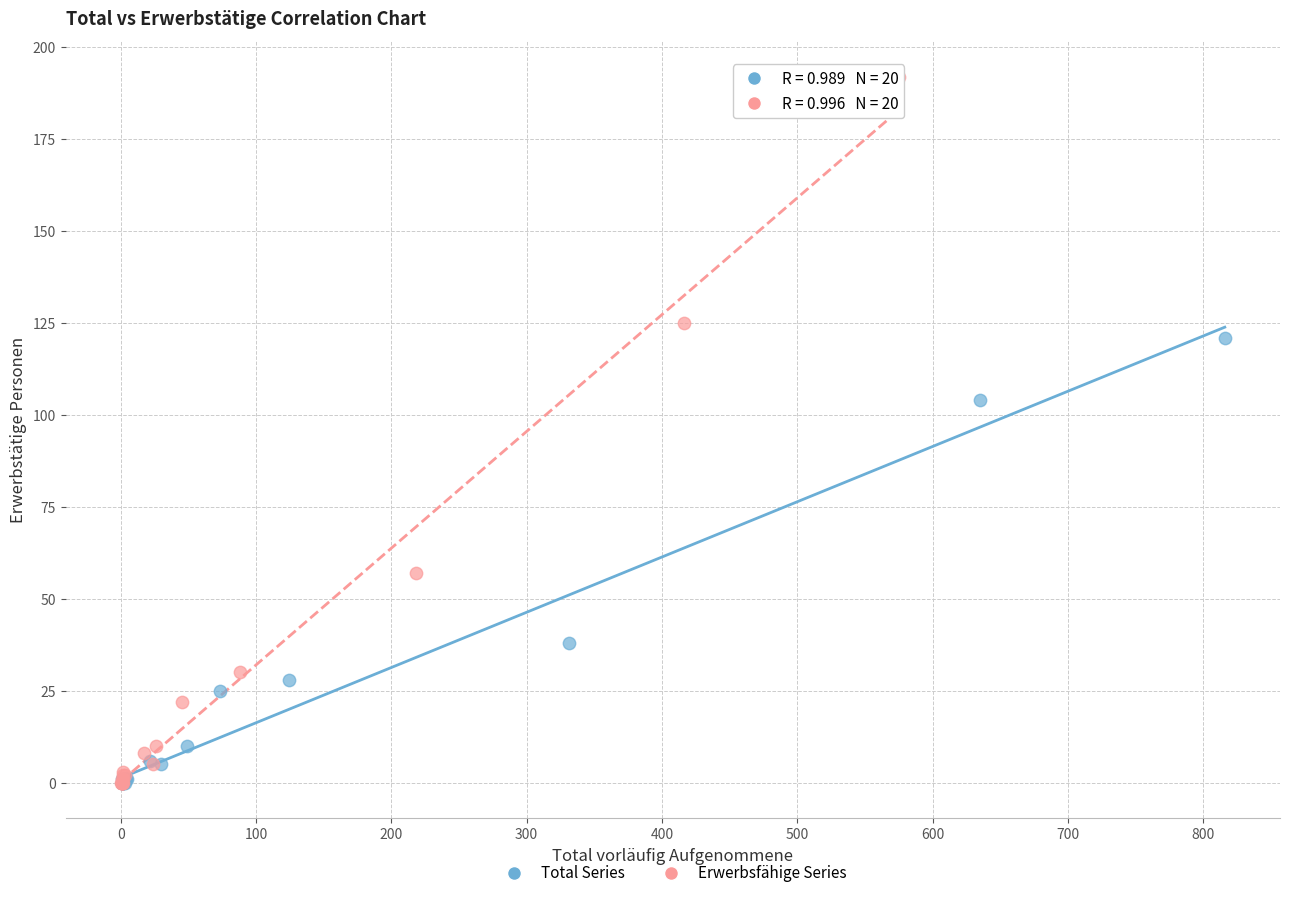

Which series has the widest spread of Y values?

Erwerbsfähige Series